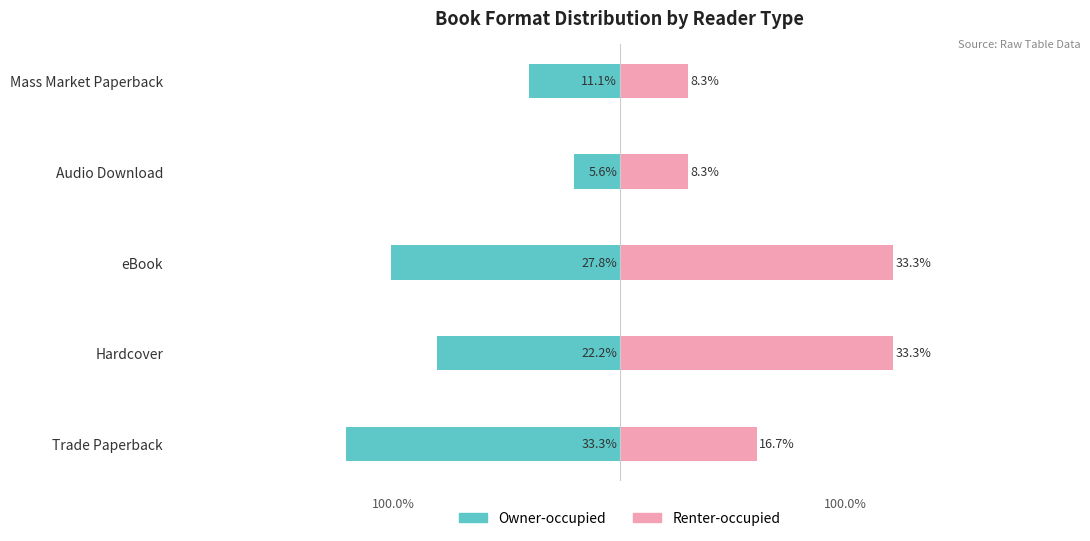

How many groups of bars are there?

5